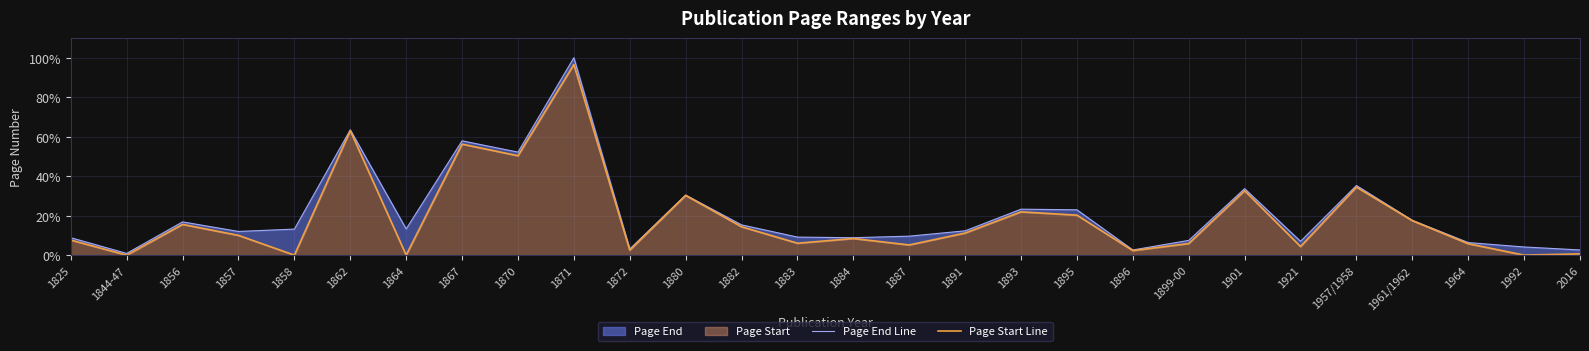

The value of Page End Line at 1882 is 15.4. True or false?

True